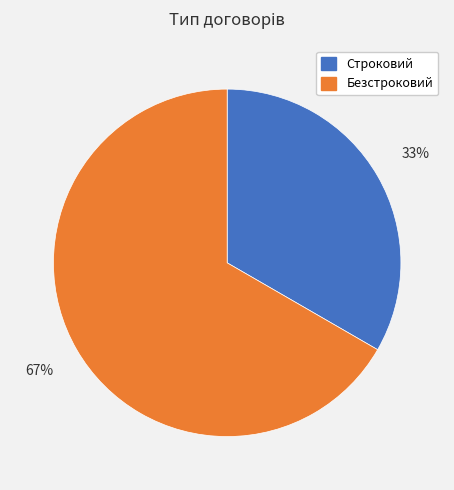

To the nearest percent, what percentage of the pie is Строковий?

33%